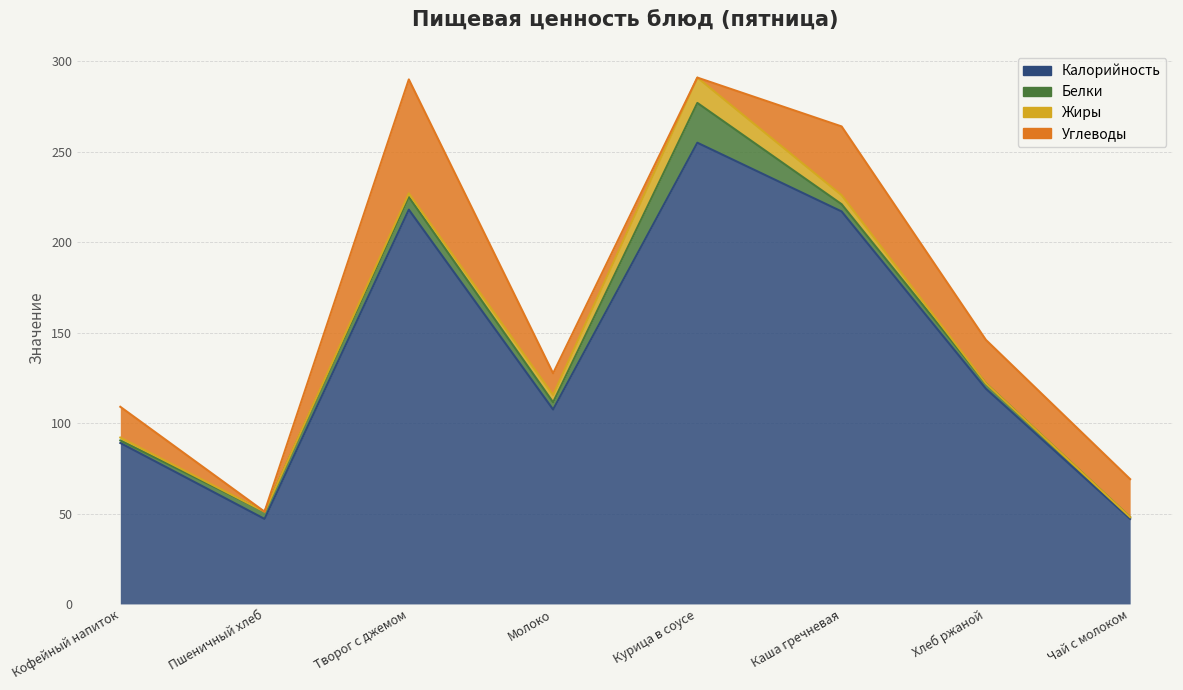

True or false: Жиры has a value of 0.0 at Чай с молоком.

True